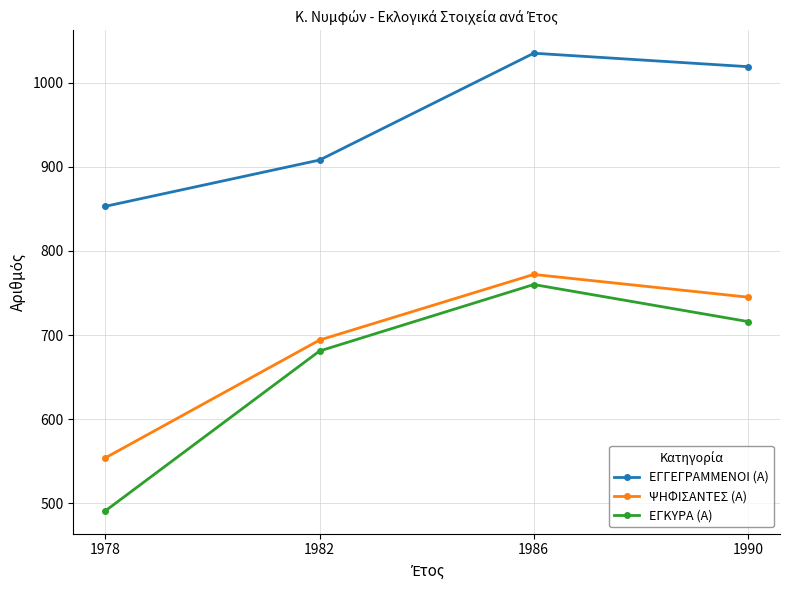

Reading left to right, list all the values displayed in this chart.

ΕΓΓΕΓΡΑΜΜΕΝΟΙ (Α): 1978=853	1982=908	1986=1035	1990=1019
ΨΗΦΙΣΑΝΤΕΣ (Α): 1978=554	1982=694	1986=772	1990=745
ΕΓΚΥΡΑ (Α): 1978=491	1982=681	1986=760	1990=716